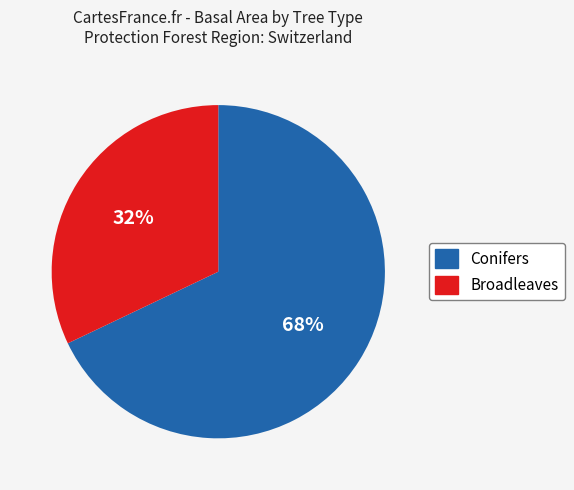

What is the largest slice in the pie chart?

Conifers